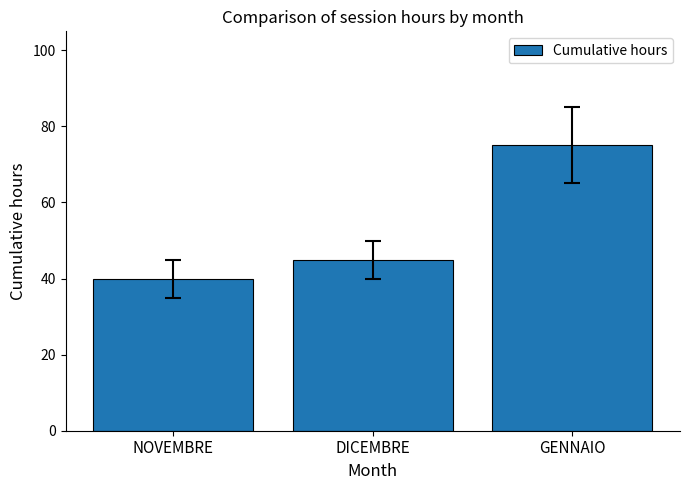

What is the label of the 3rd bar from the left?

GENNAIO